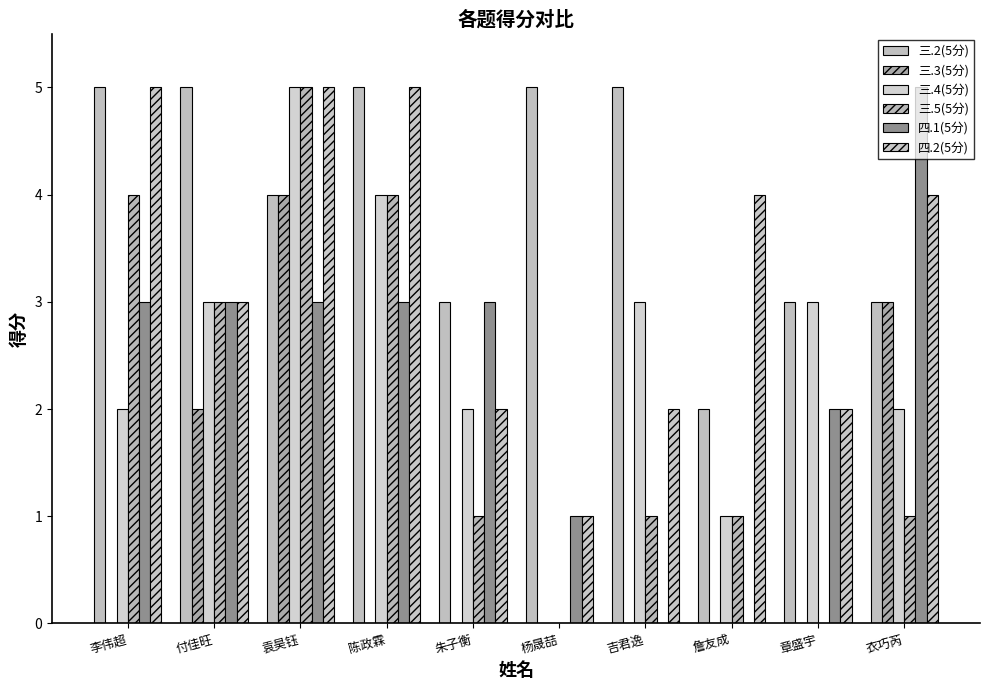

Count the 四.2(5分) values in the range 2 to 5.

9